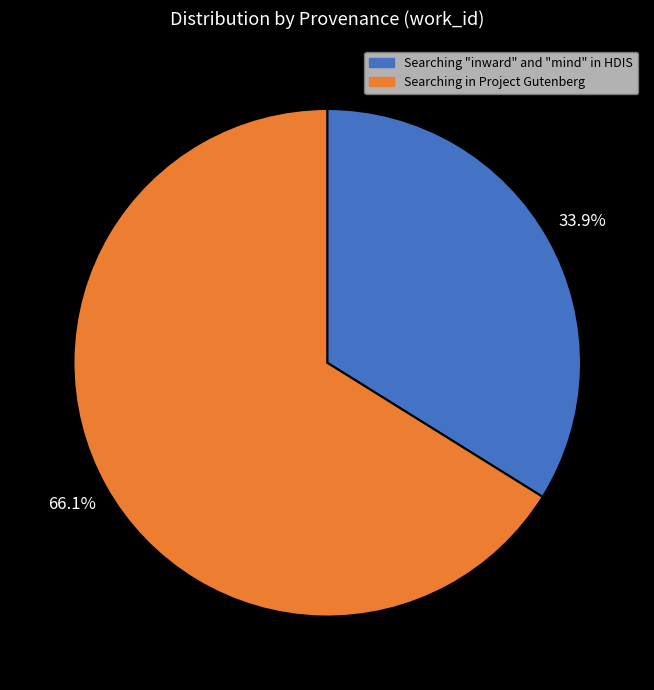

To the nearest percent, what is the combined percentage of Searching in Project Gutenberg and Searching "inward" and "mind" in HDIS?

100%